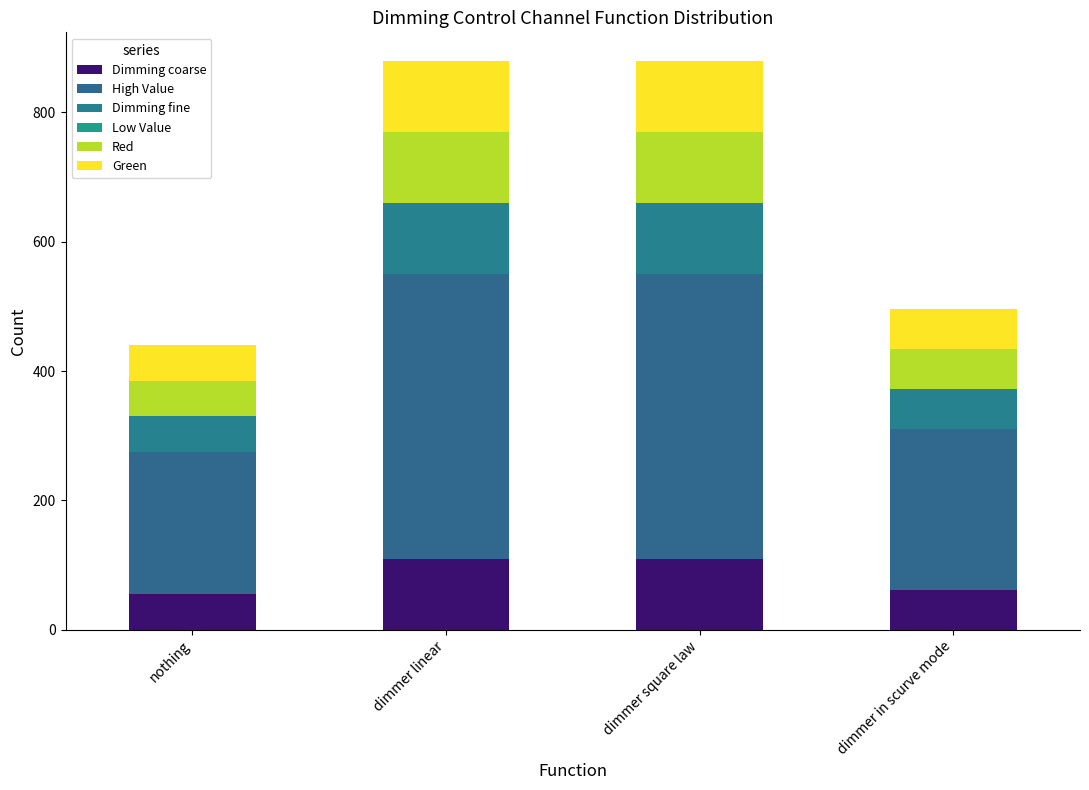

Are the bars horizontal?

No